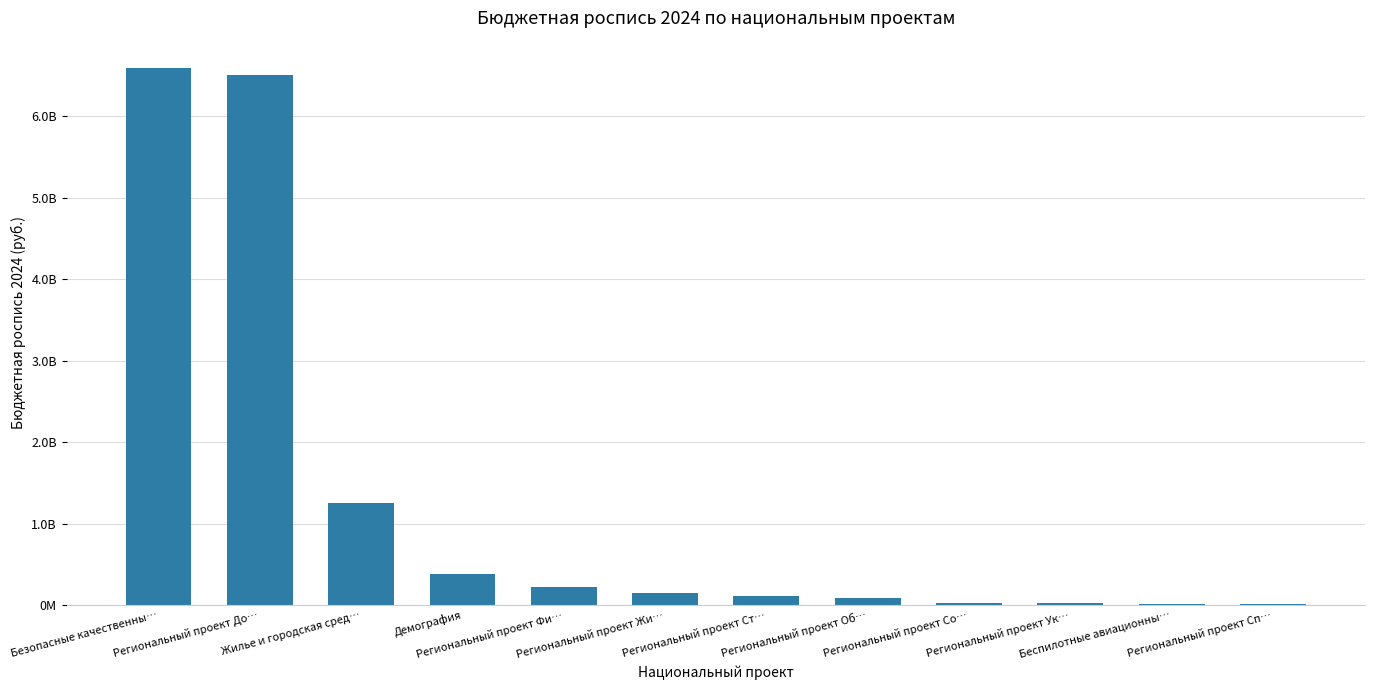

What is the difference between the second highest and minimum values?

6496963441.1